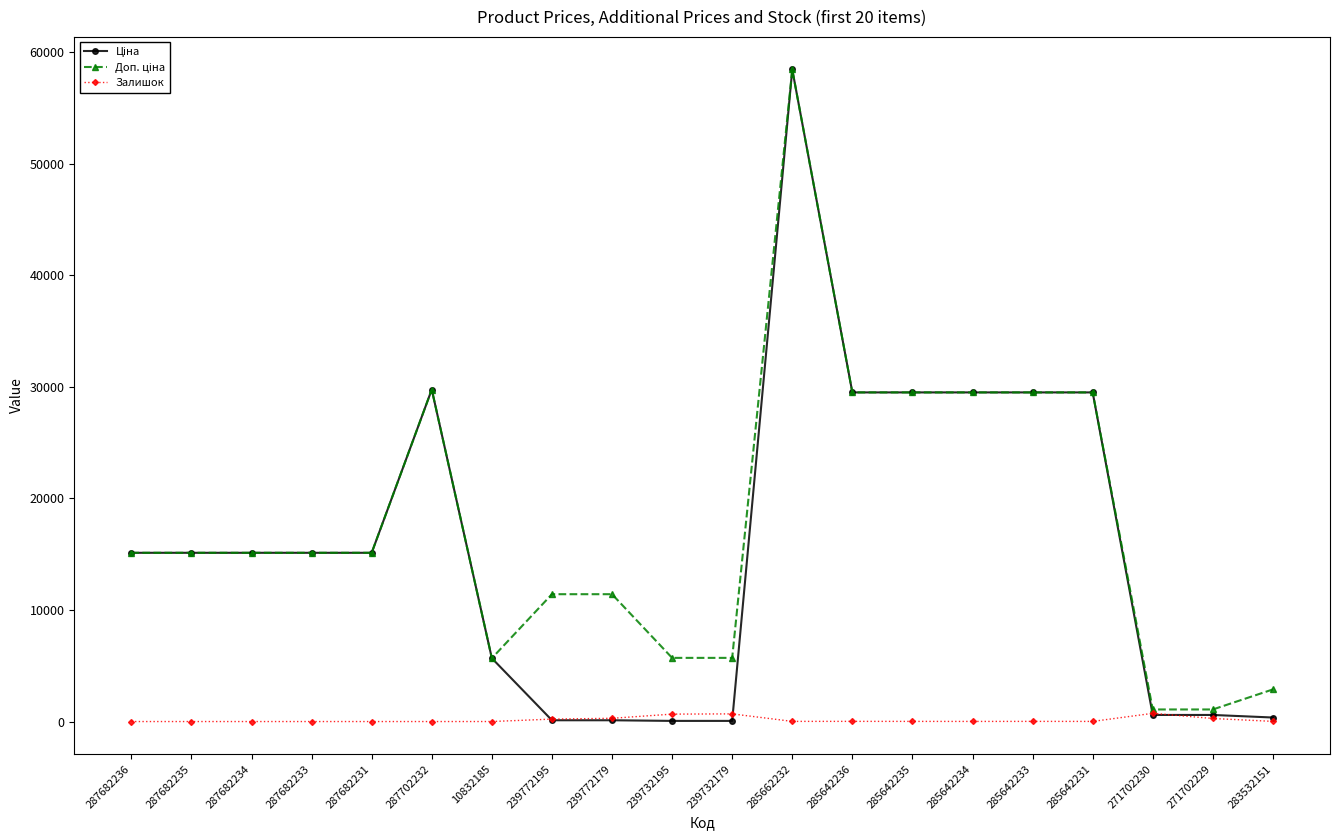

Does the chart have visible grid lines?

No